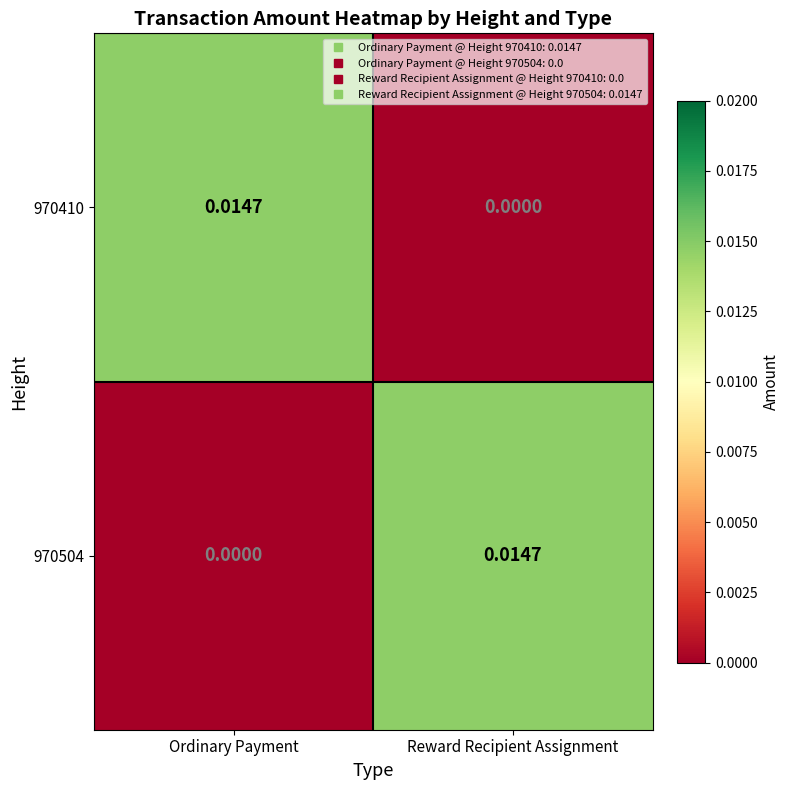

Where is 970504 nearest to the value 0?

Ordinary Payment